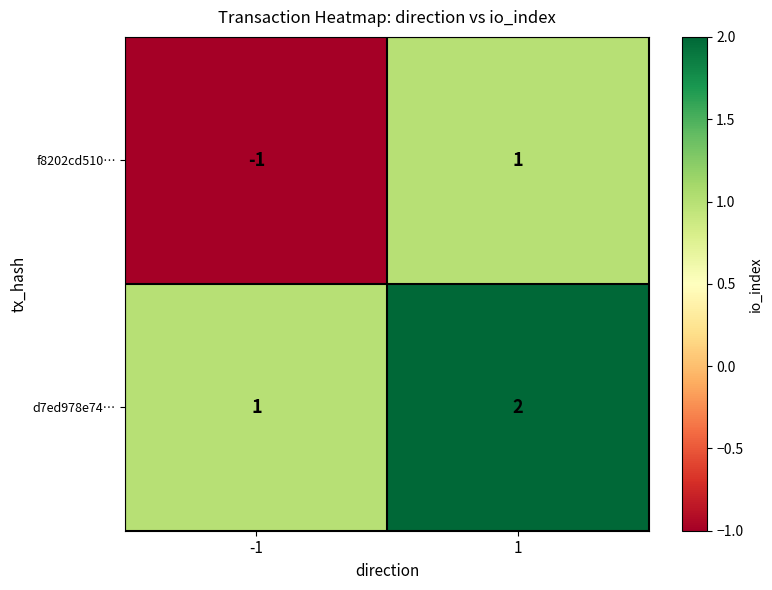

What is the smallest value displayed?

-1